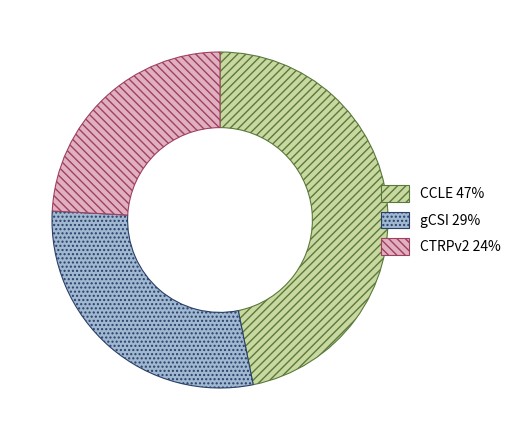

Is there a majority slice in this chart?

No